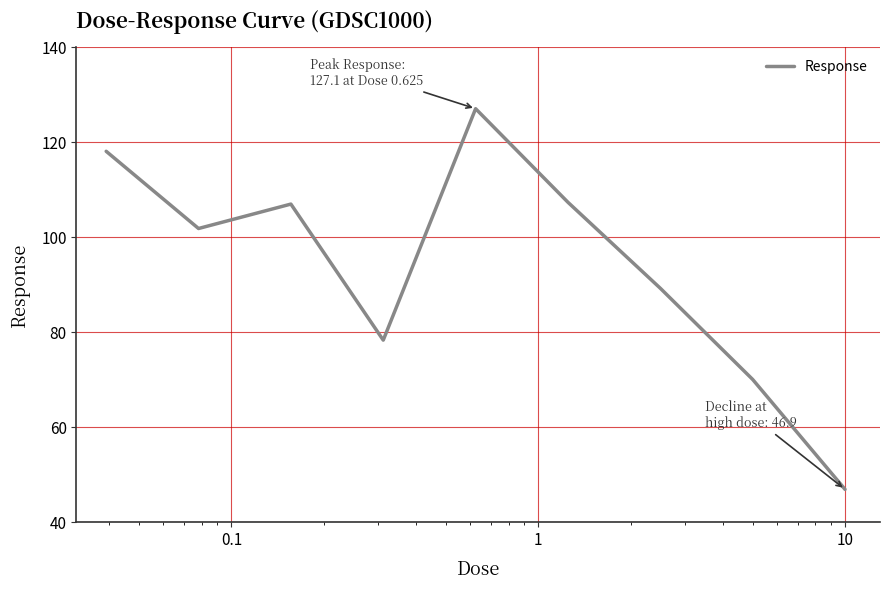

How many lines are shown in the chart?

1